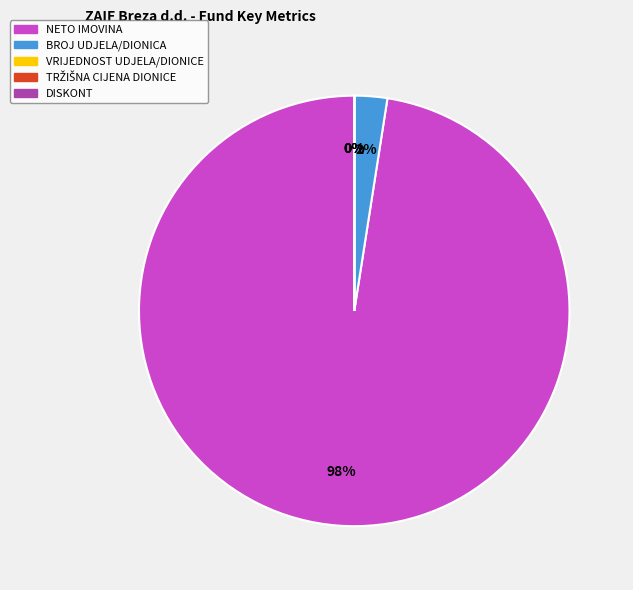

Between BROJ UDJELA/DIONICA and DISKONT, which is larger?

BROJ UDJELA/DIONICA